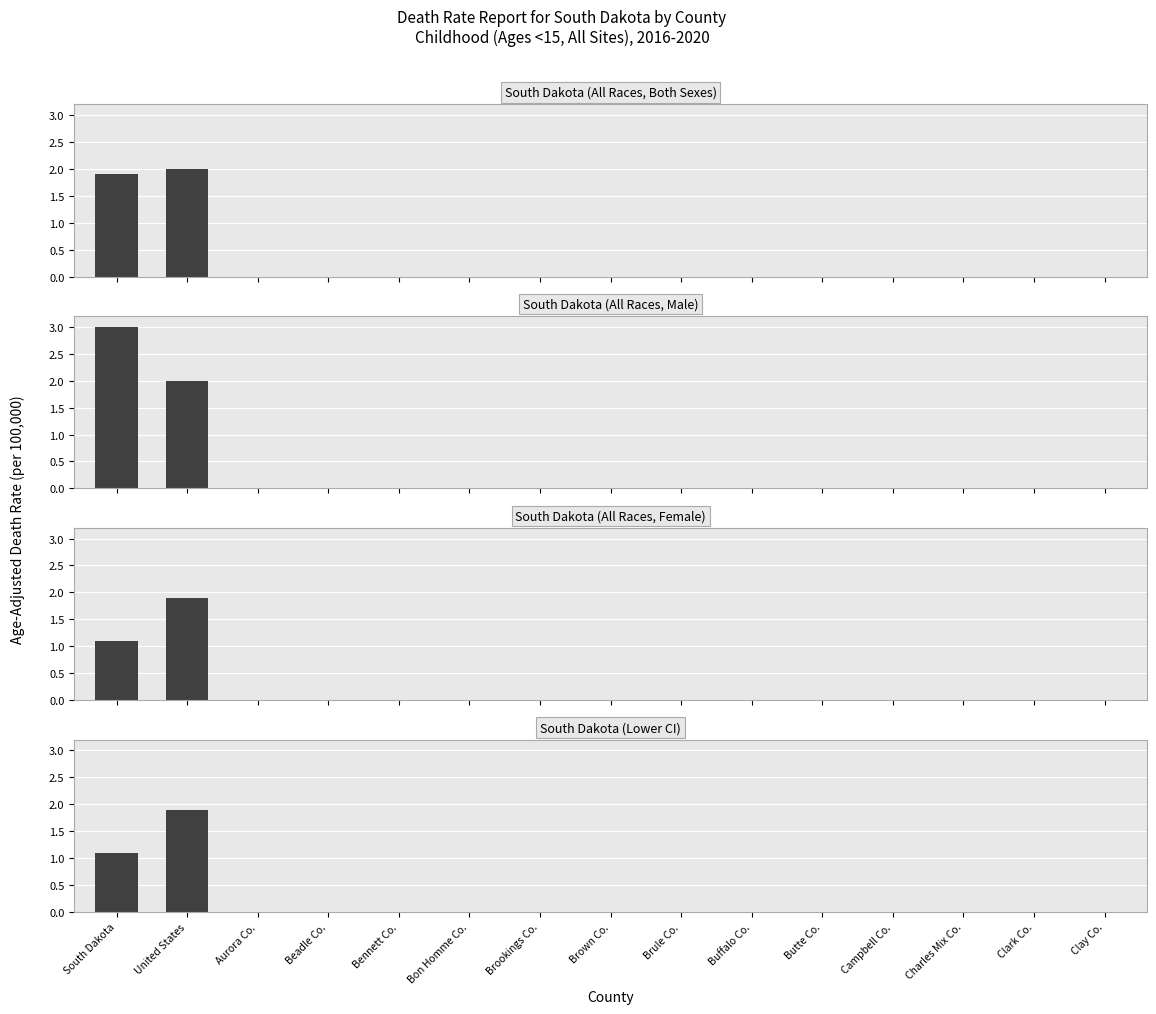

Is the value of South Dakota (All Races, Female) at Brookings Co. greater than the value of South Dakota (All Races, Male) at Aurora Co.?

No